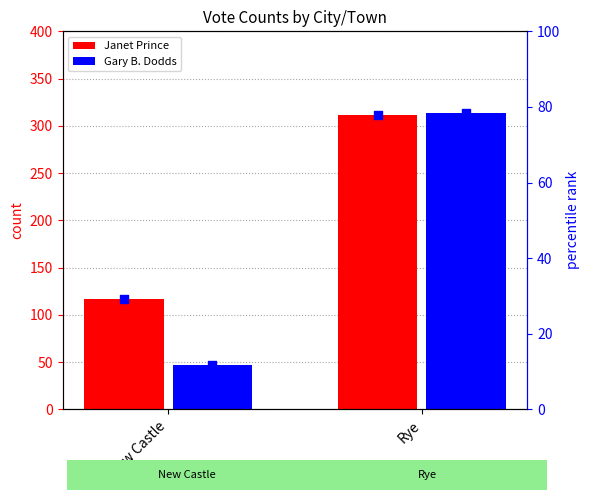

At which category is the sum across all series the highest?

Rye